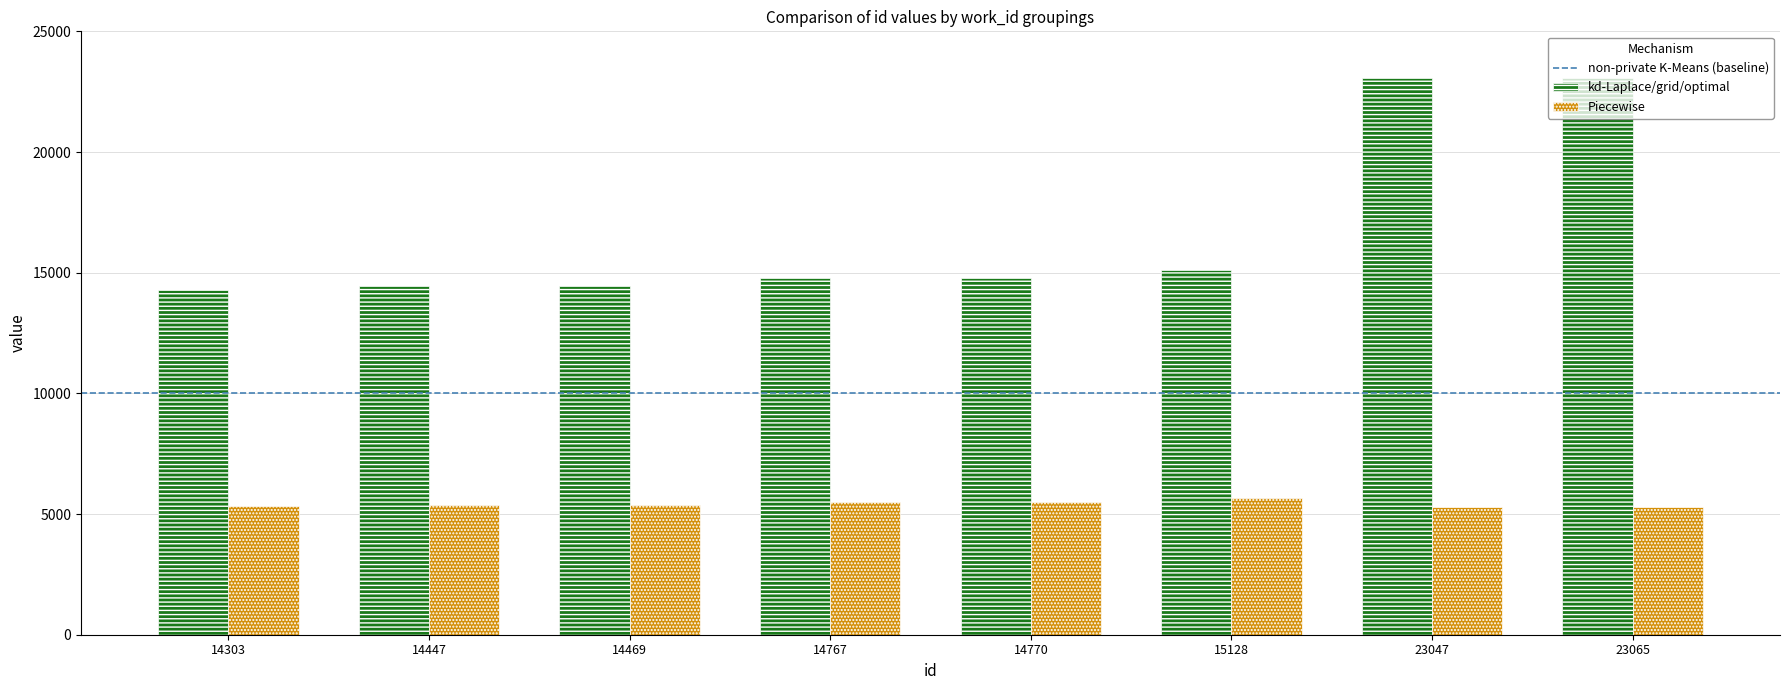

Rank the series at 14770 from highest to lowest value.

kd-Laplace/grid/optimal, Piecewise